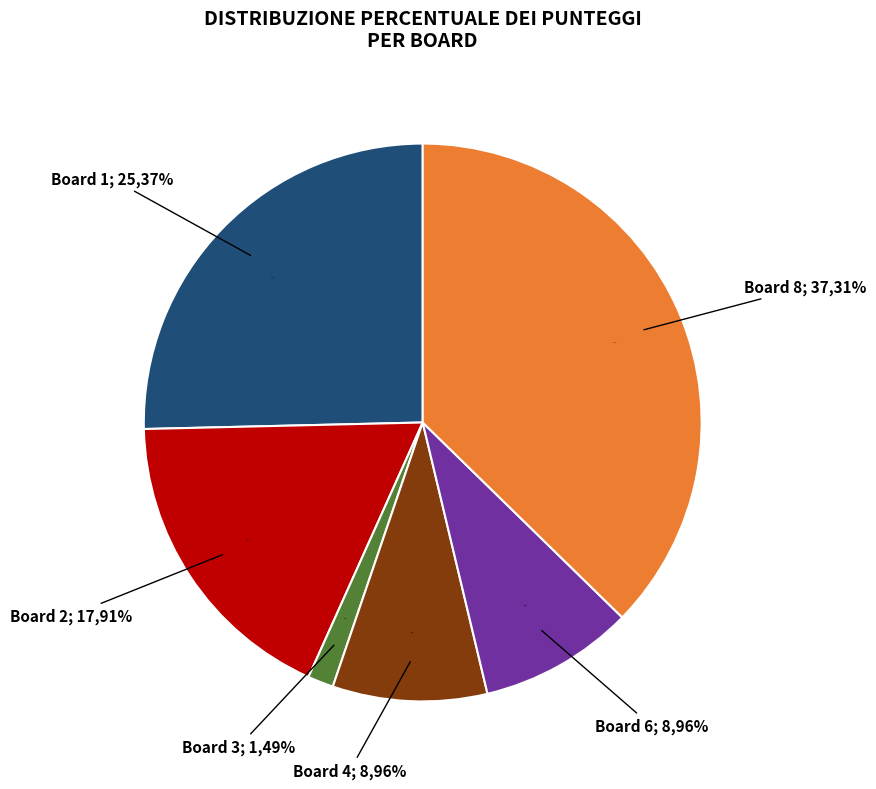

Combined, do Board 5 and Board 1 account for over 50%?

No